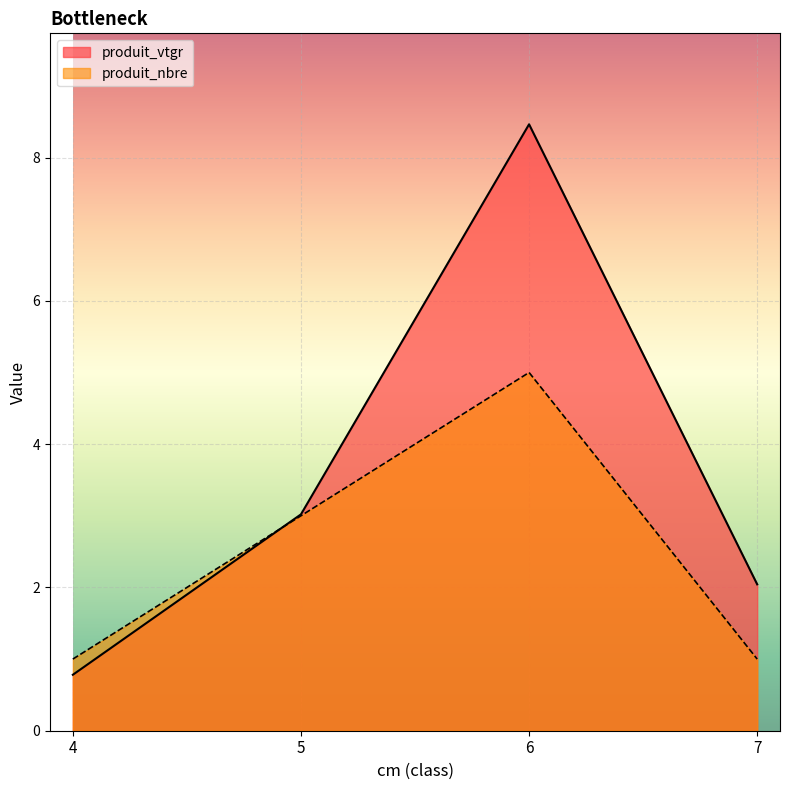

What is the average value of the produit_vtgr series?

3.6